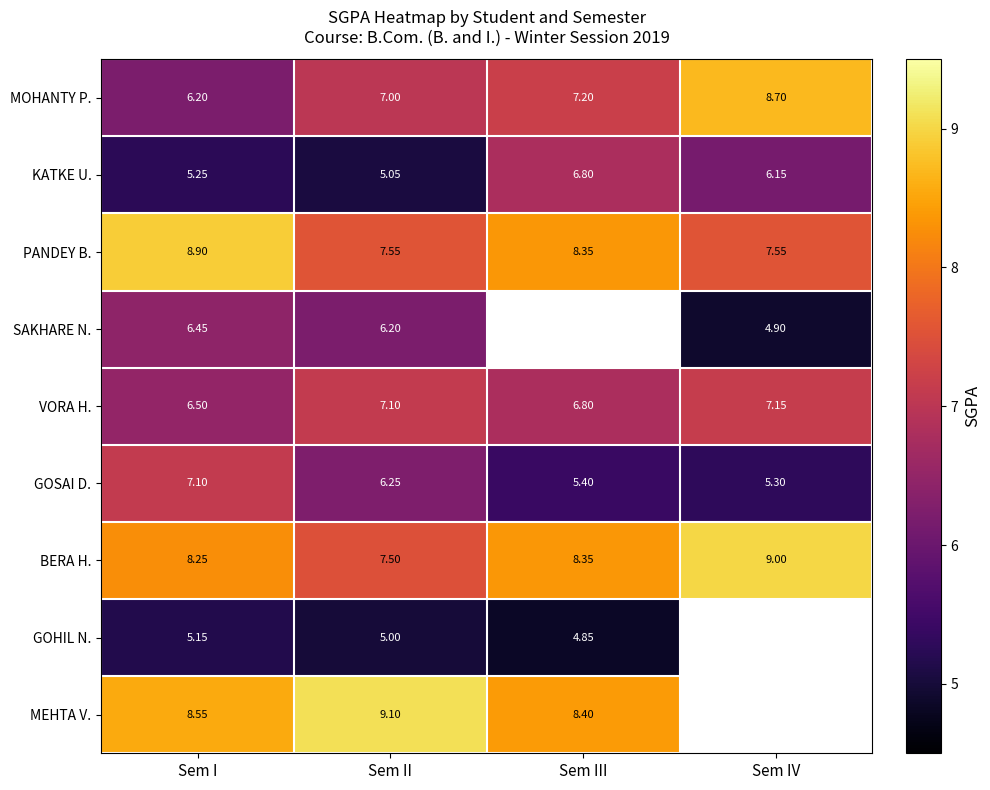

Rank the categories by VORA H. value from lowest to highest.

Sem I, Sem III, Sem II, Sem IV